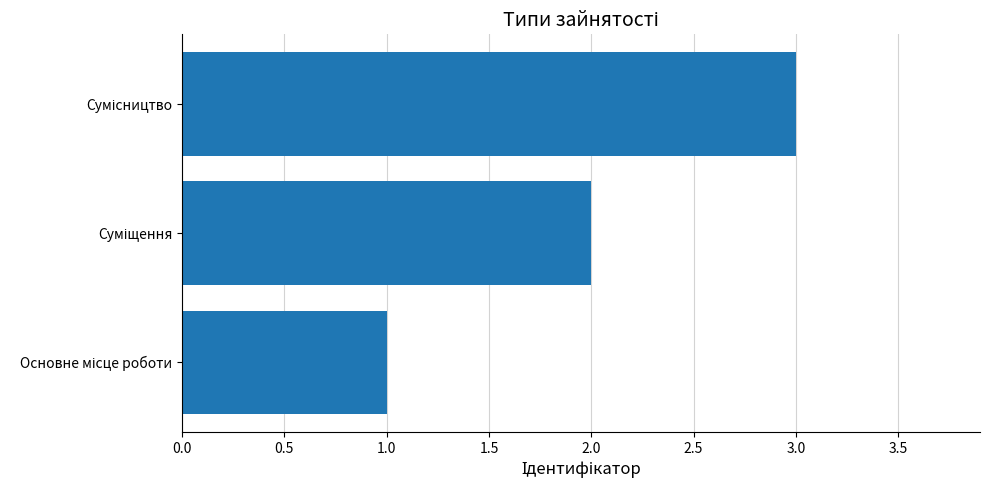

How many data points are less than 2?

1